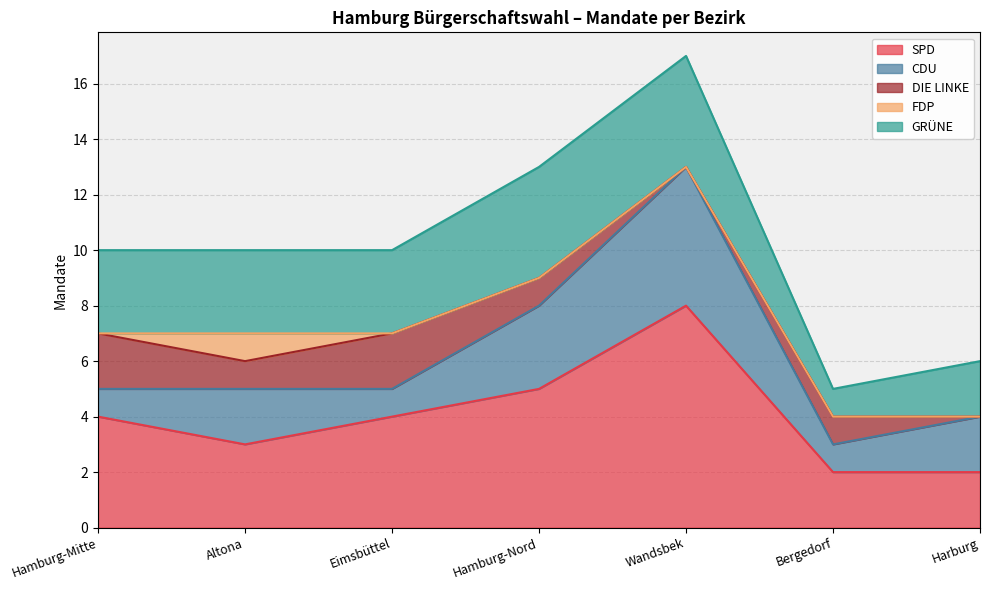

What is the maximum value for DIE LINKE?

2